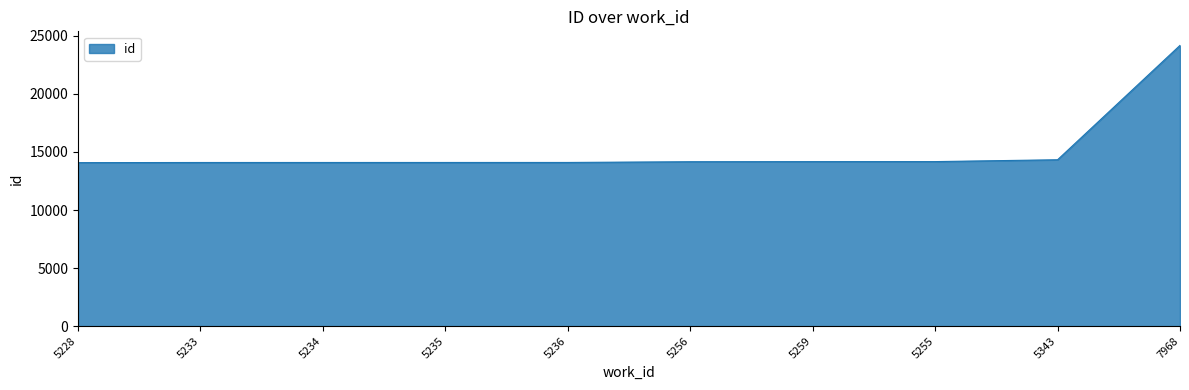

What is the smallest value displayed?

14079